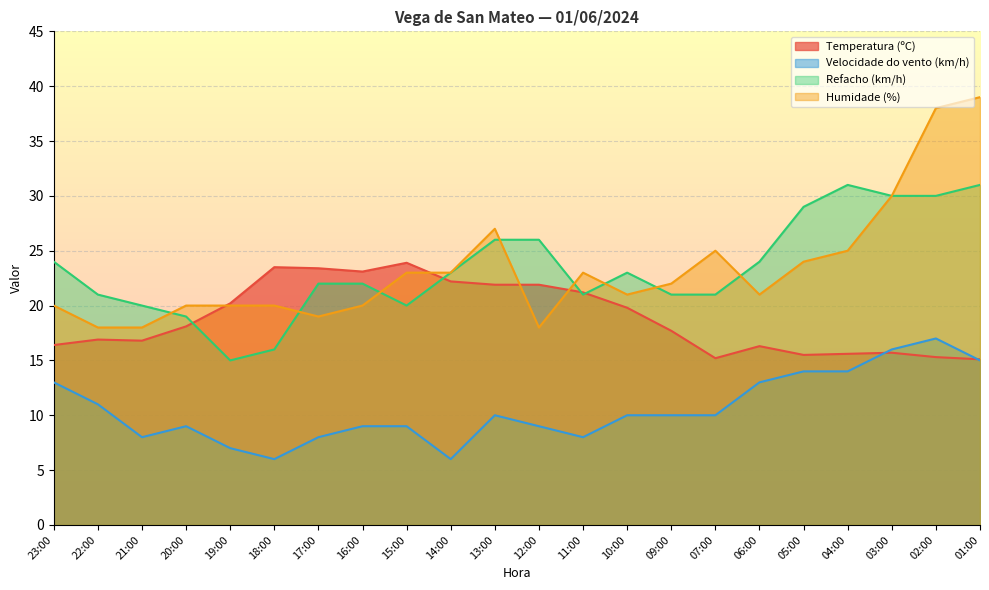

True or false: Velocidade do vento (km/h) has a value of 14.0 at 04:00.

True